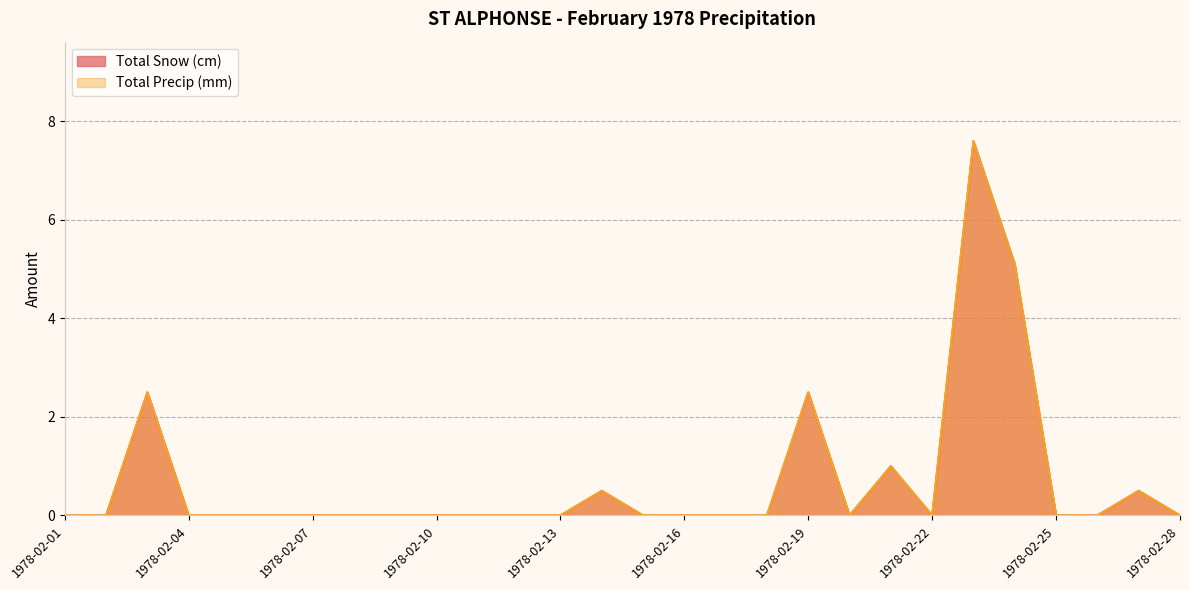

Between 1978-02-01 and 1978-02-22, which is larger?

1978-02-01